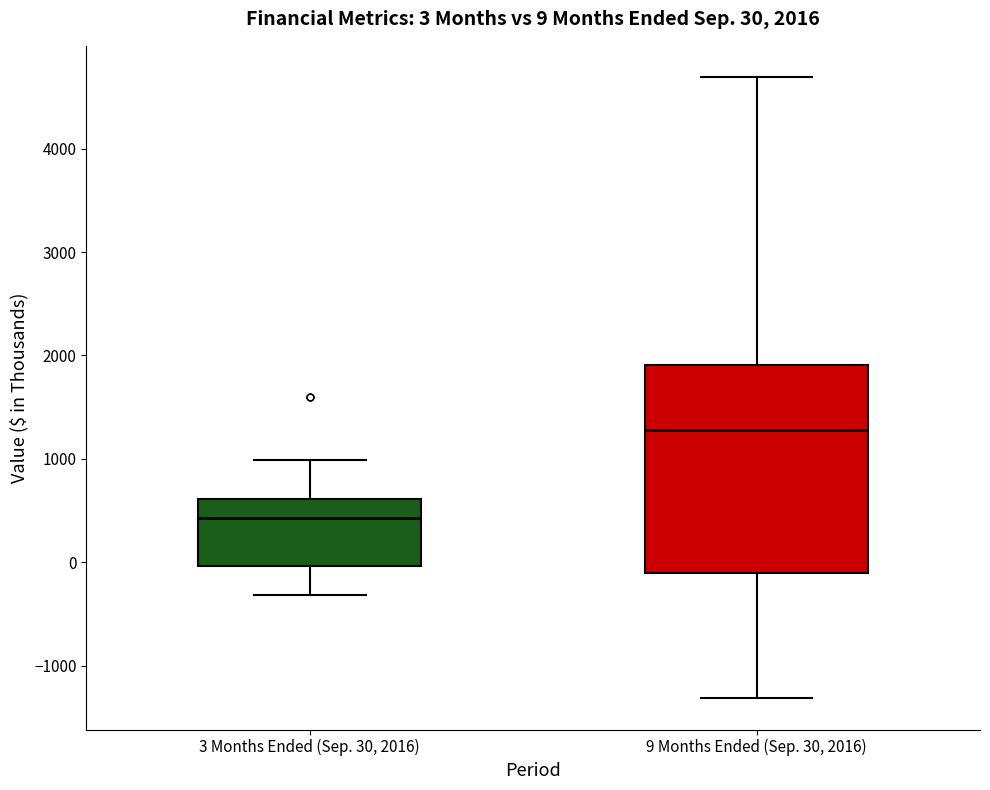

Comparing the boxes themselves (not the whiskers), which one is the tallest?

9 Months Ended (Sep. 30, 2016)